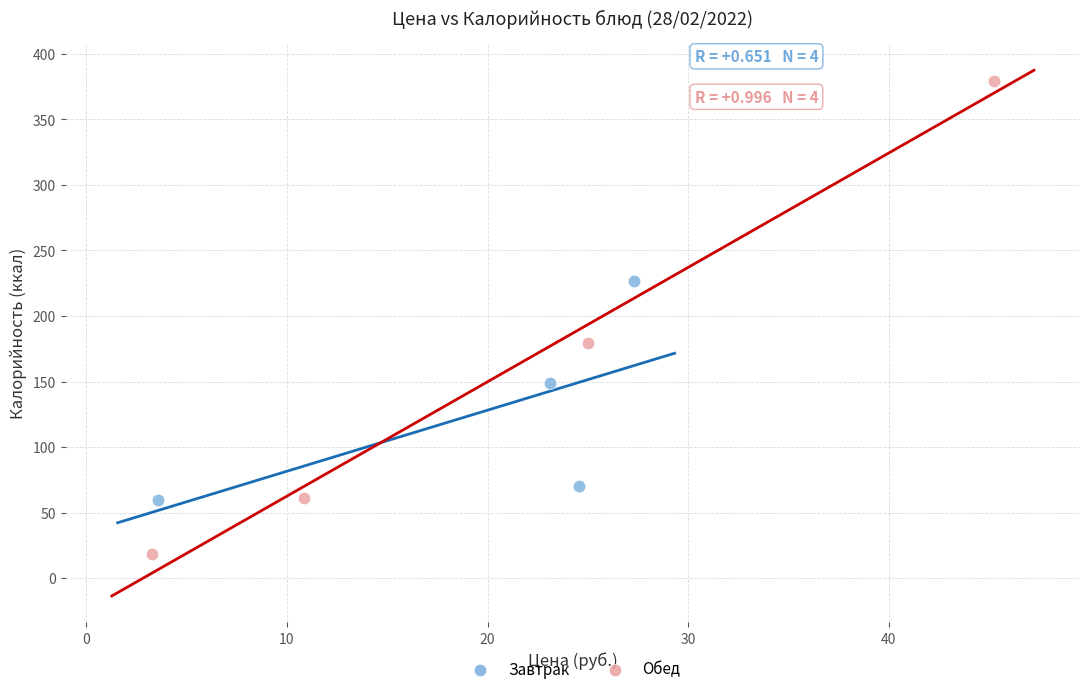

Which series contains the lowest Y value?

Обед